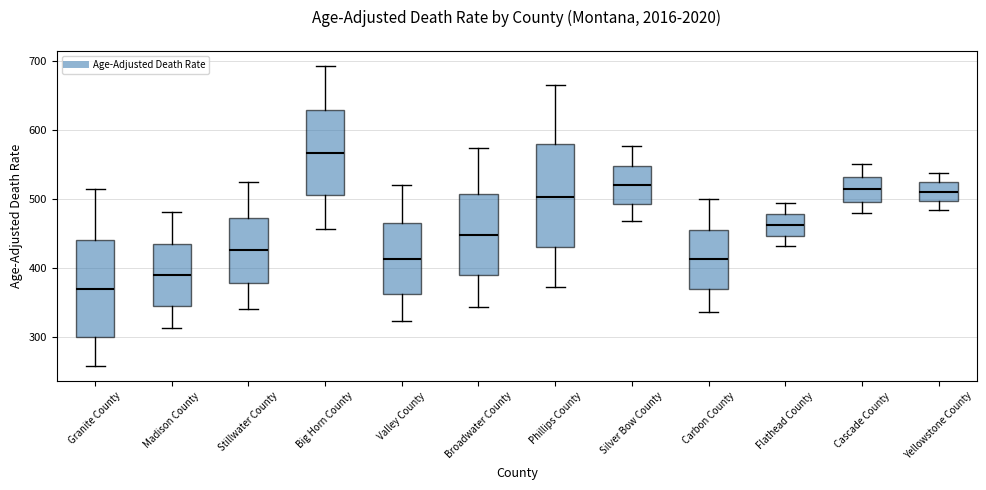

Which box's median line is the lowest?

Granite County